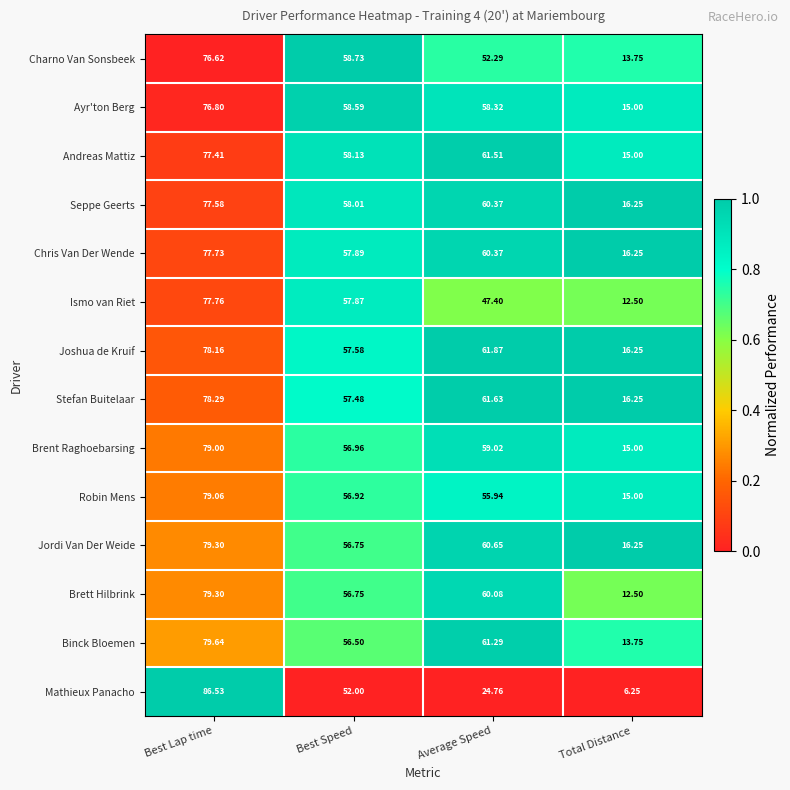

Which category has the highest value in the Ayr'ton Berg series?

Best Lap time